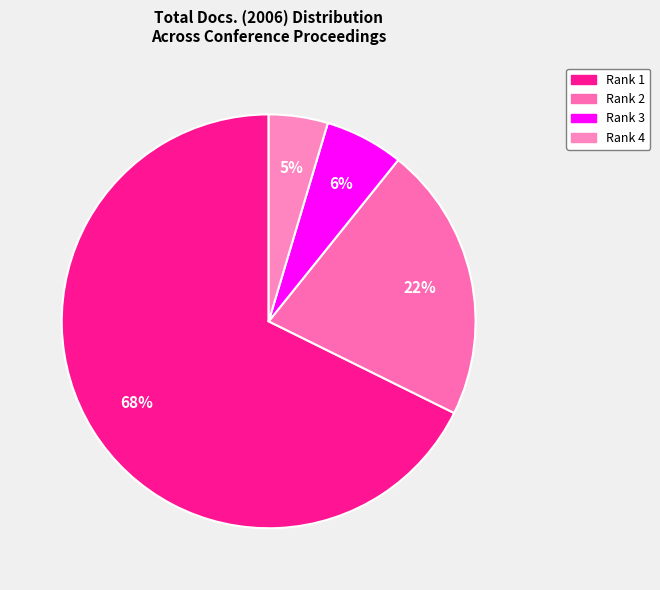

To the nearest percent, what is the average slice percentage?

25%